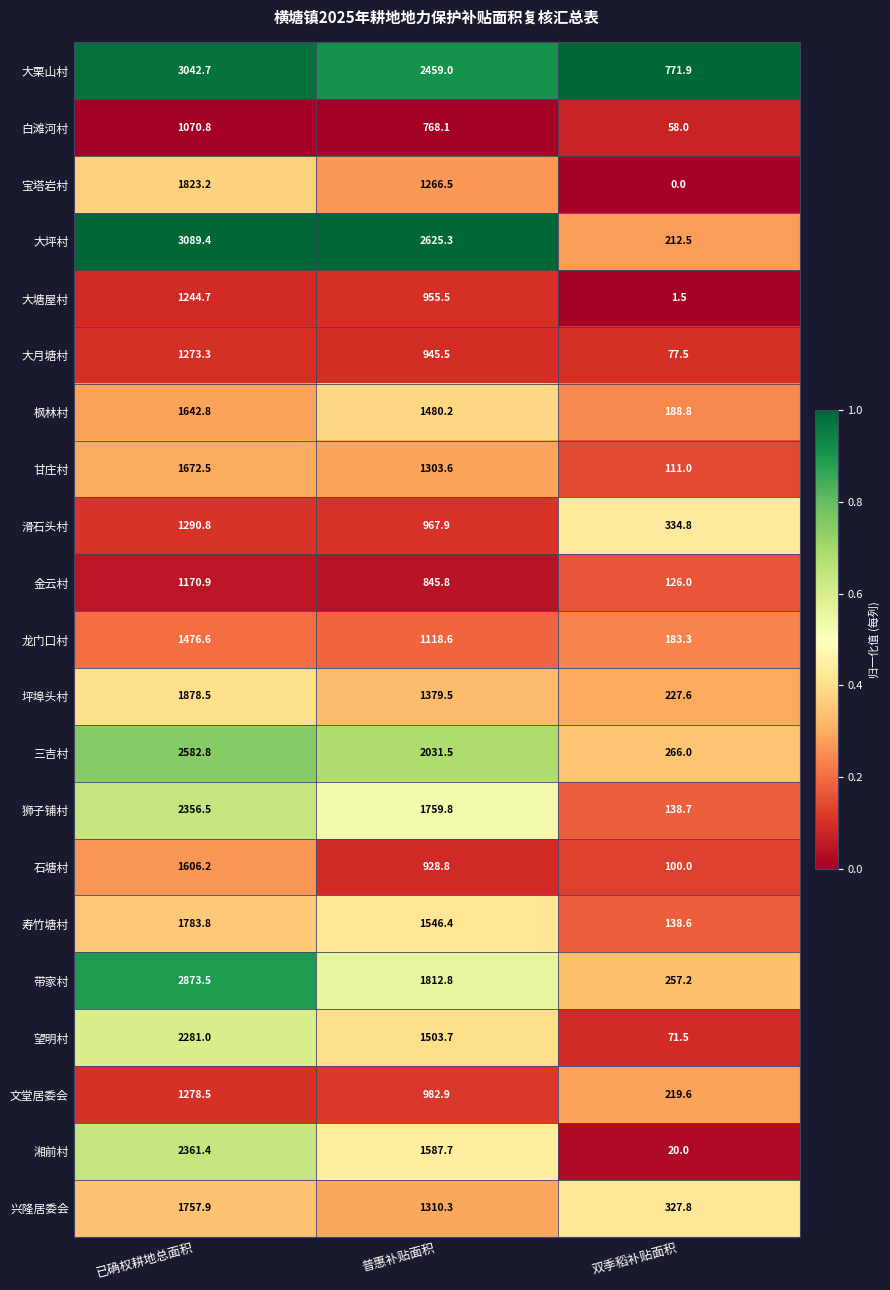

The 湘前村 series shows 20.0 at 双季稻补贴面积. True or false?

True